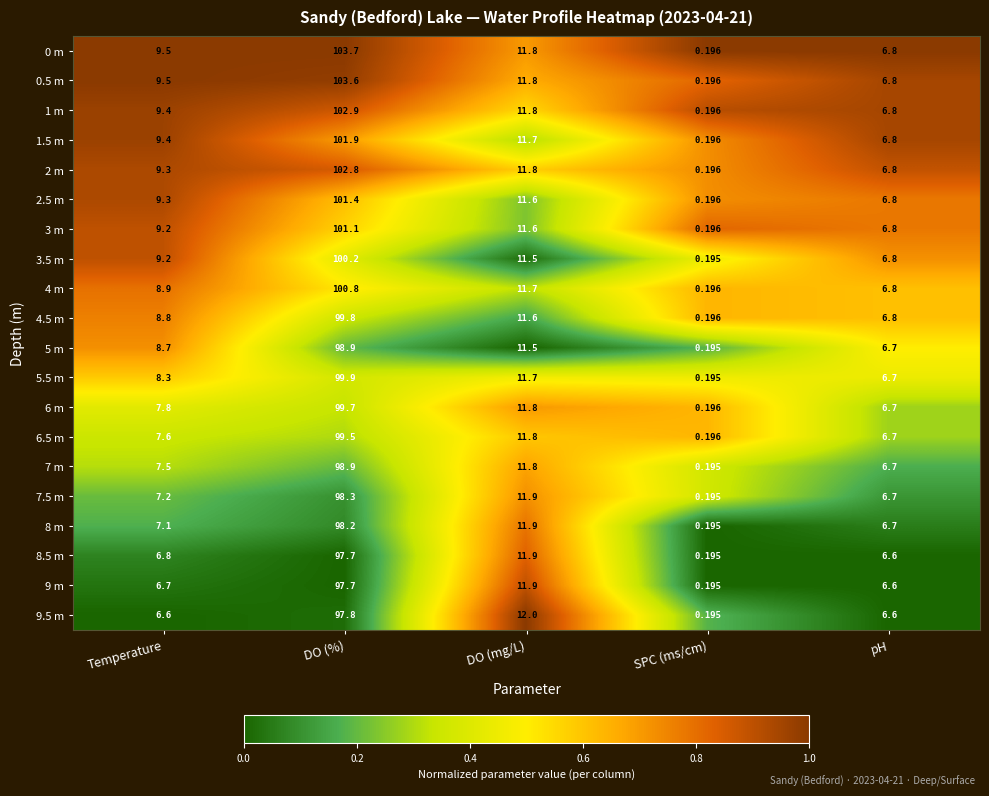

List the labels in order of 9 m value, largest first.

DO (%), DO (mg/L), Temperature, pH, SPC (ms/cm)